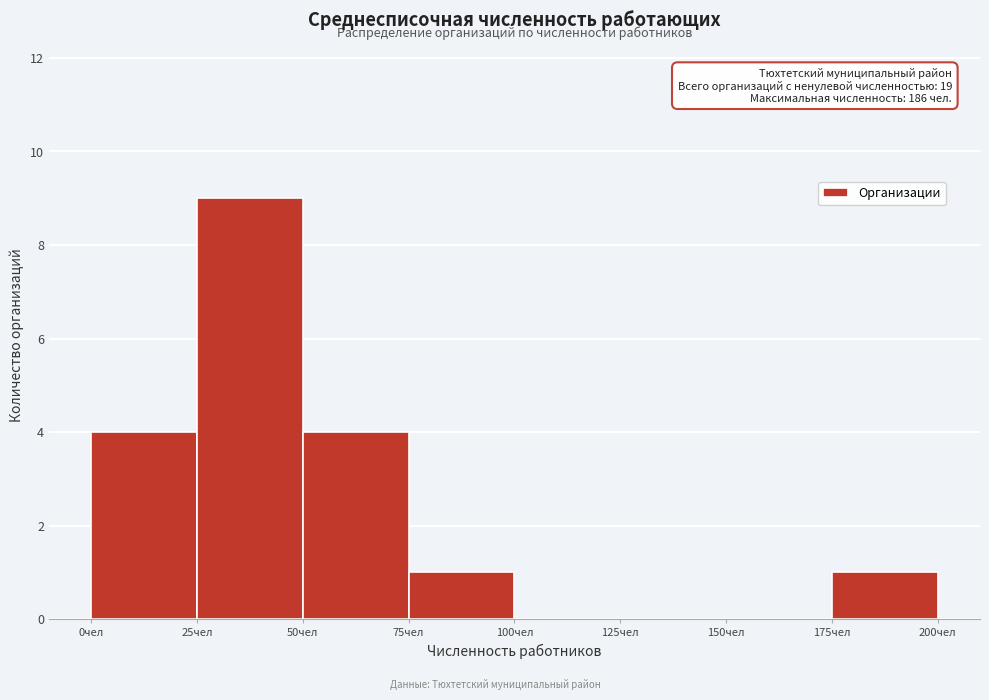

Over which range of the x-axis is the bar tallest?

25 to 50